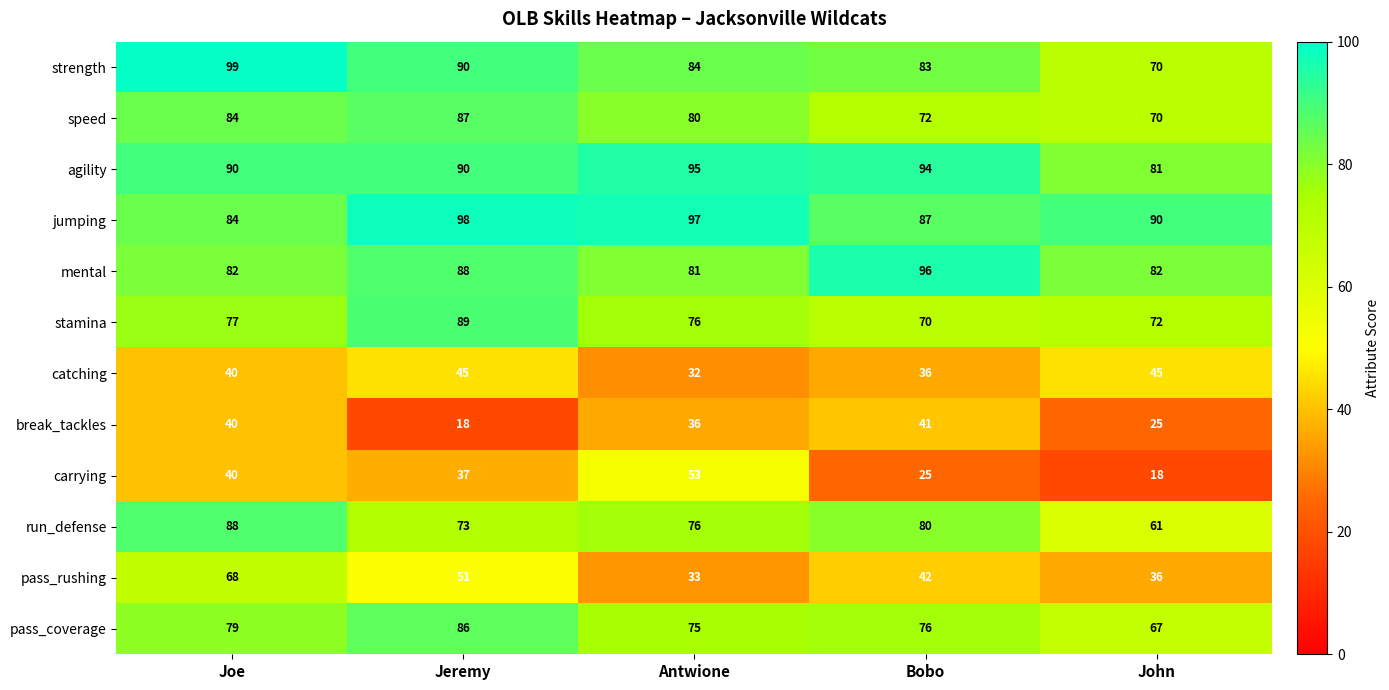

Rank the categories by jumping value from highest to lowest.

Jeremy, Antwione, John, Bobo, Joe